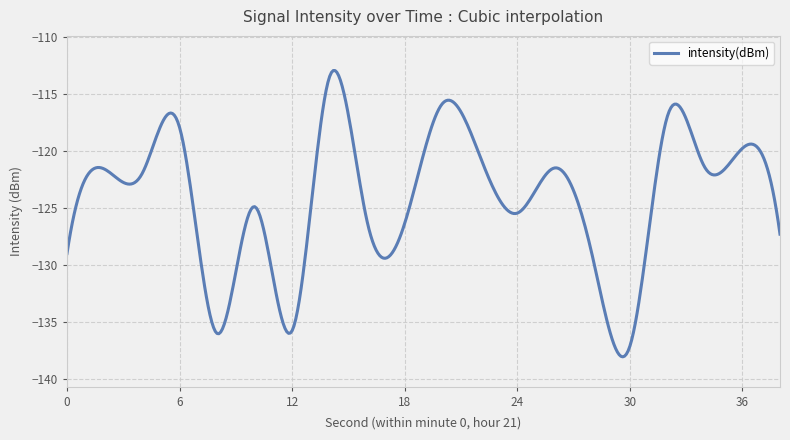

What is the greatest value displayed?

-113.0